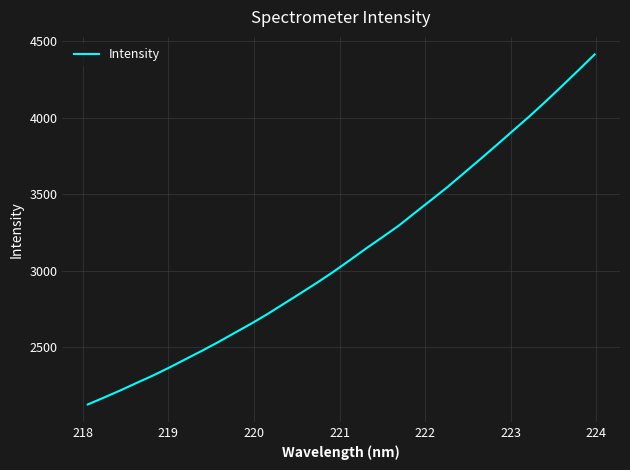

What is the difference between the maximum and minimum values?

2288.6